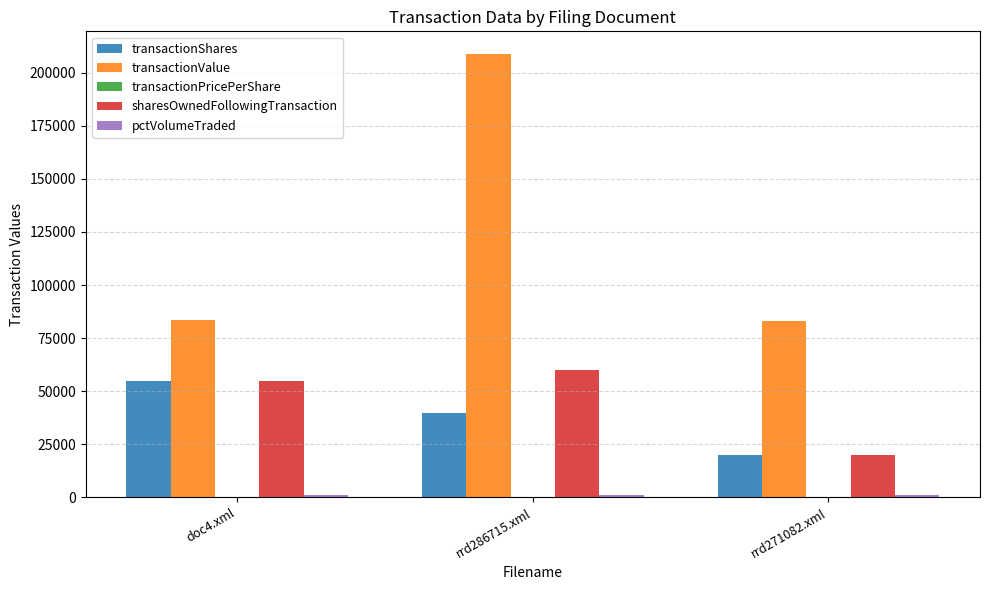

Which series has the largest total across all categories?

transactionValue